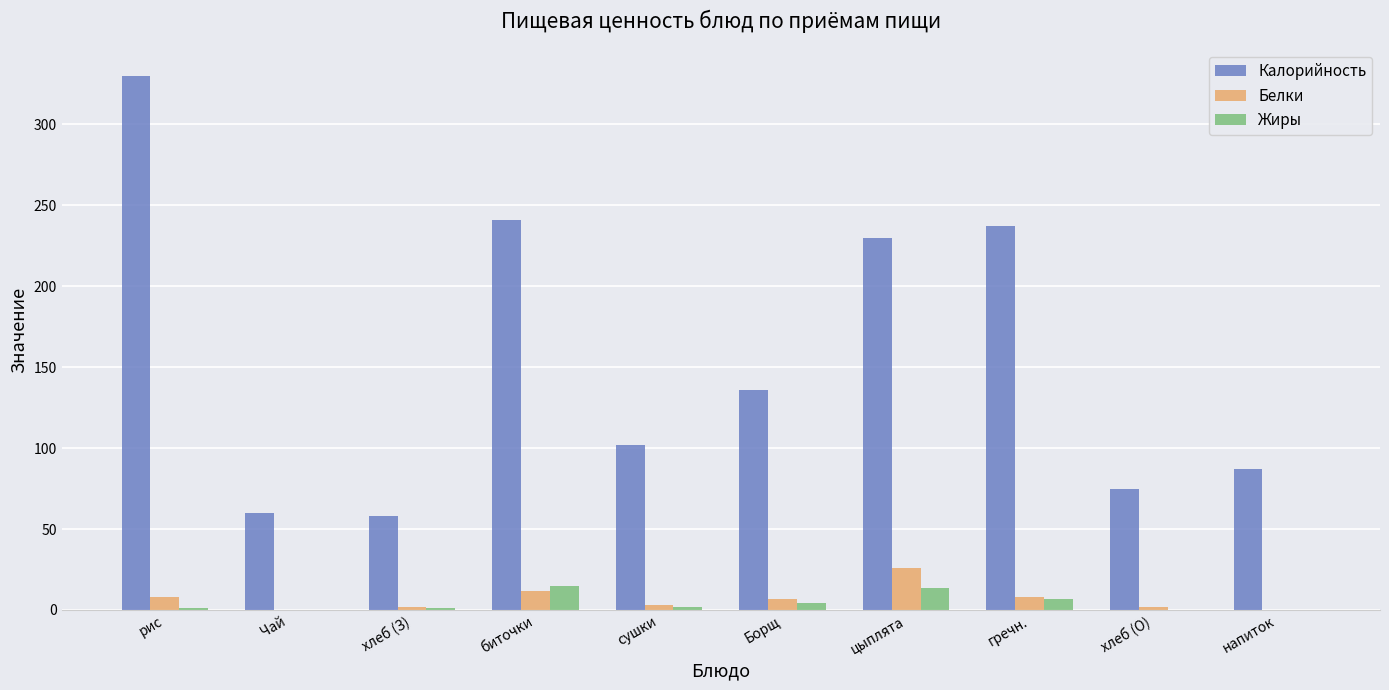

Which category has the highest value in the Калорийность series?

рис